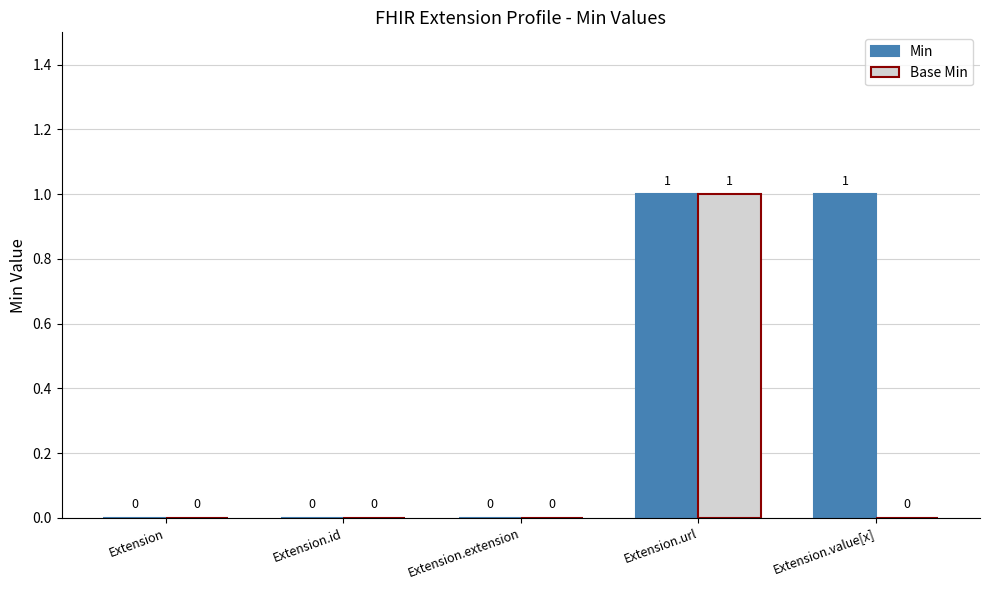

The value of Min at Extension.extension is 0. True or false?

True